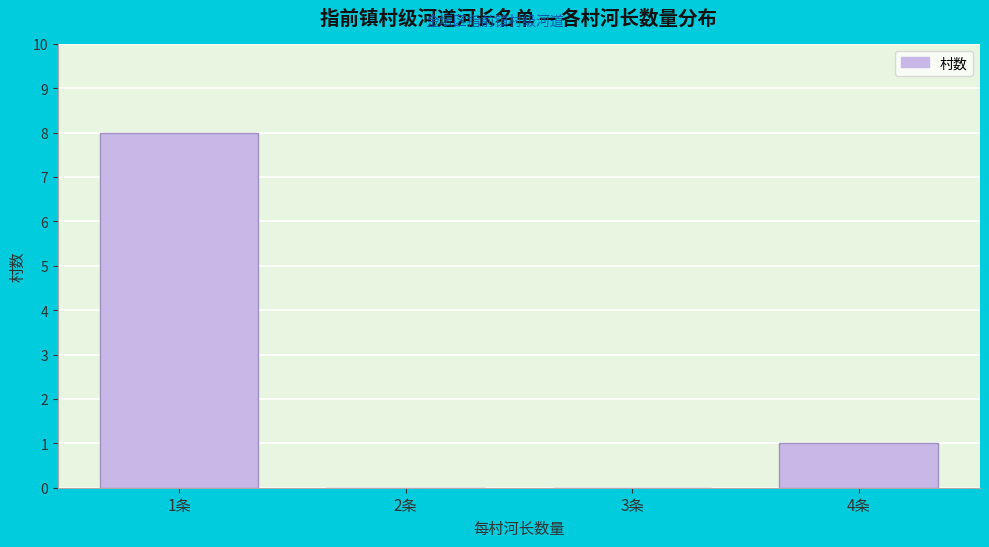

Reading right to left, what are all the values shown in this chart?

4条=1	3条=0	2条=0	1条=8